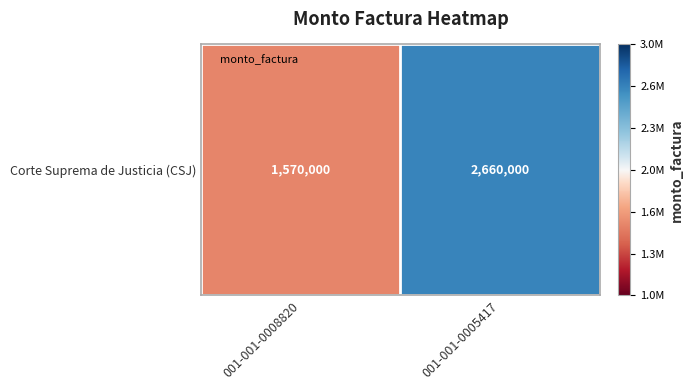

Rank the categories by value from highest to lowest.

001-001-0005417, 001-001-0008820